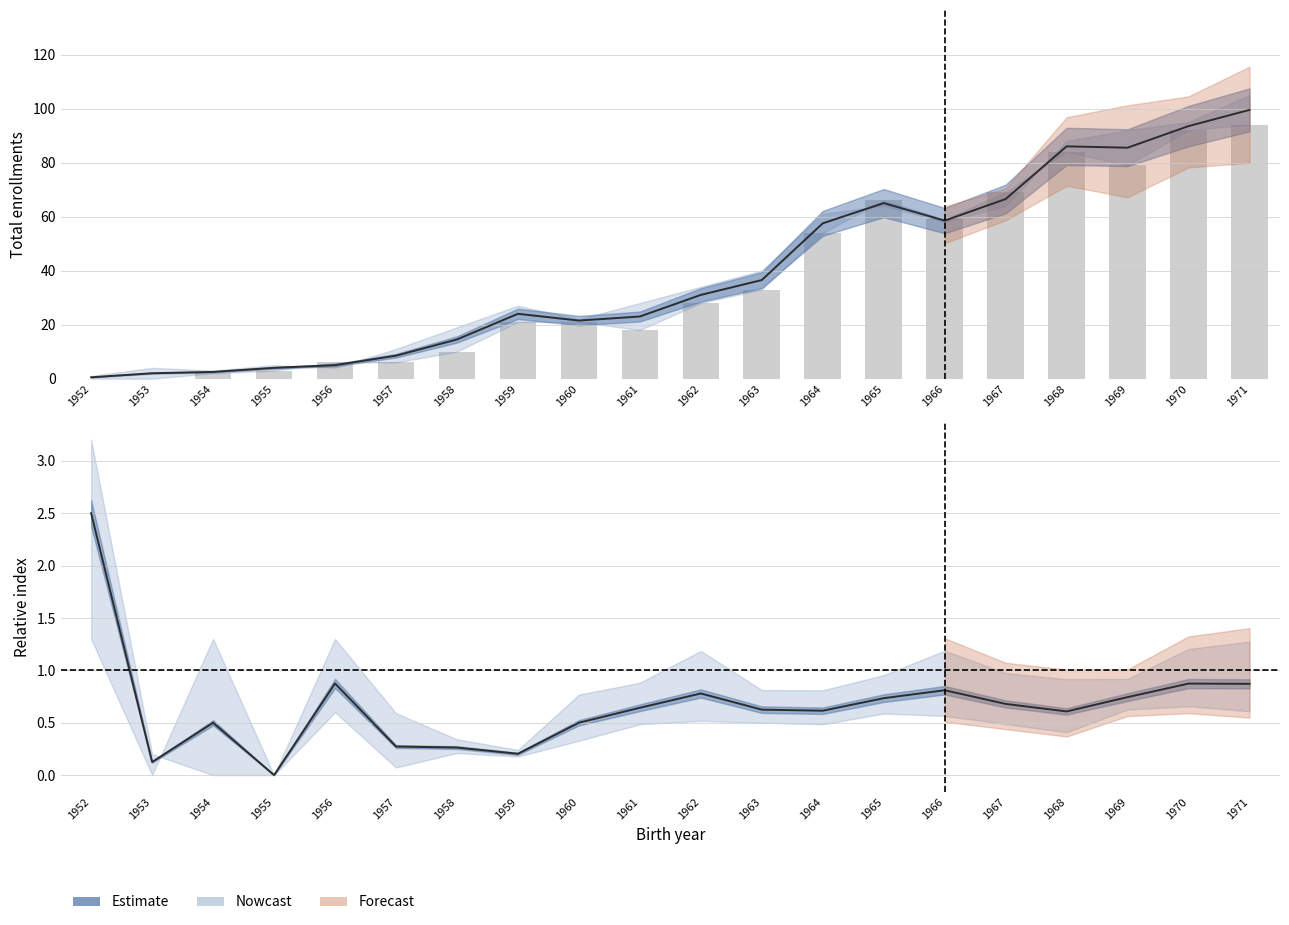

What is the change in value from 1957 to 1971?

+88